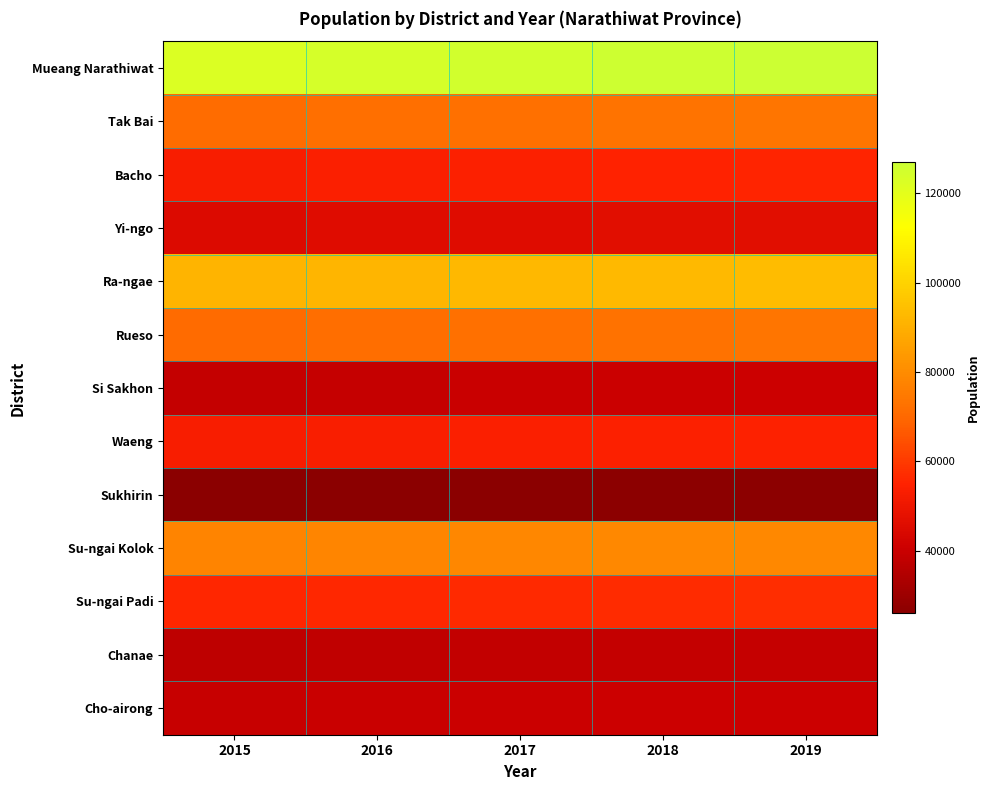

Rank the series at 2019 from lowest to highest value.

Sukhirin, Chanae, Si Sakhon, Cho-airong, Yi-ngo, Waeng, Bacho, Su-ngai Padi, Tak Bai, Rueso, Su-ngai Kolok, Ra-ngae, Mueang Narathiwat